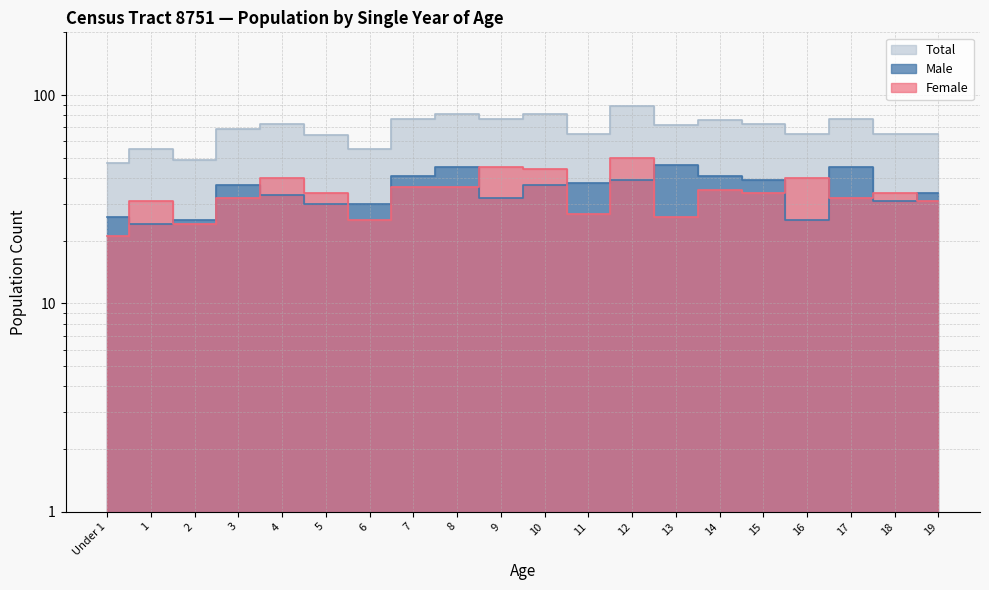

What is the minimum value for Male?

24